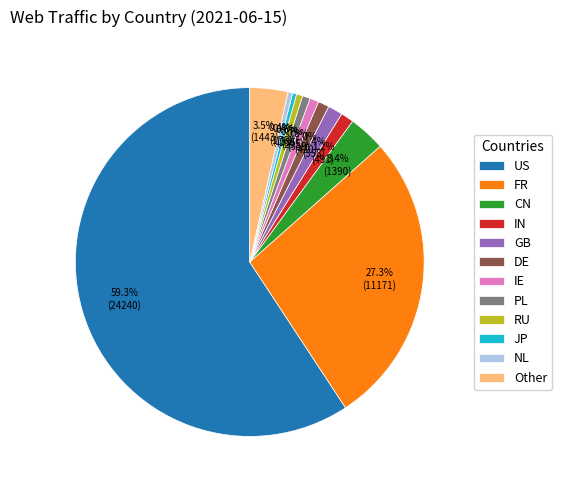

True or false: RU accounts for 1% of the total.

True